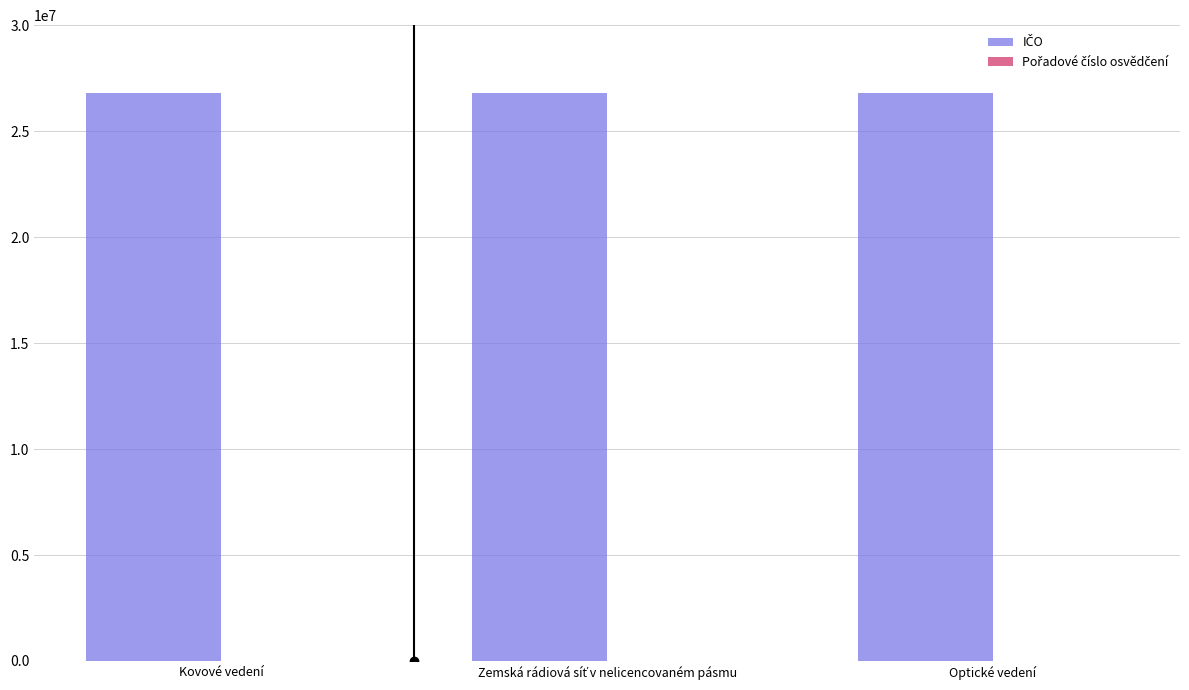

Does the chart contain stacked bars?

No